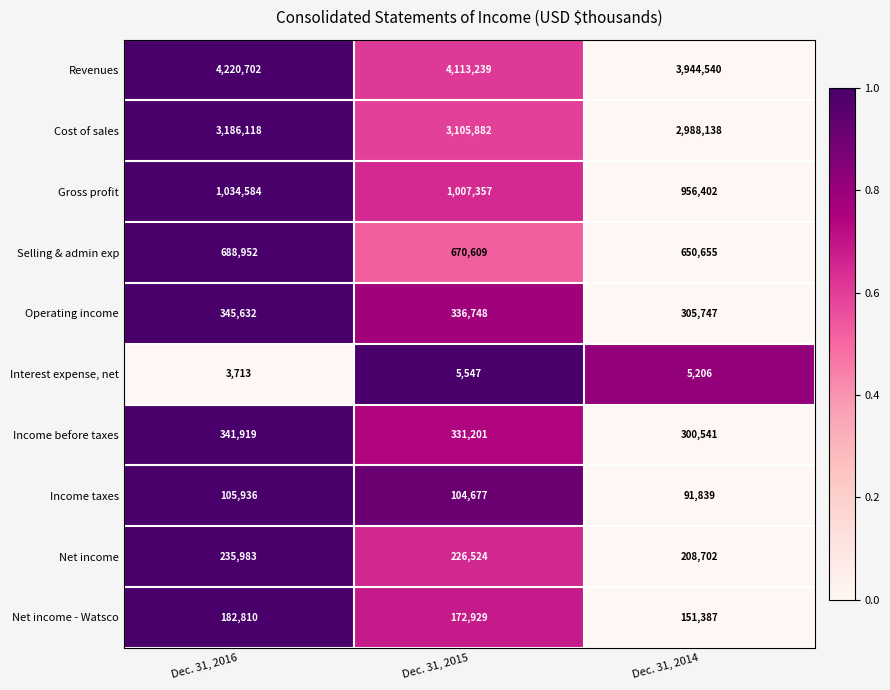

Rank the categories by Income before taxes value from highest to lowest.

Dec. 31, 2016, Dec. 31, 2015, Dec. 31, 2014